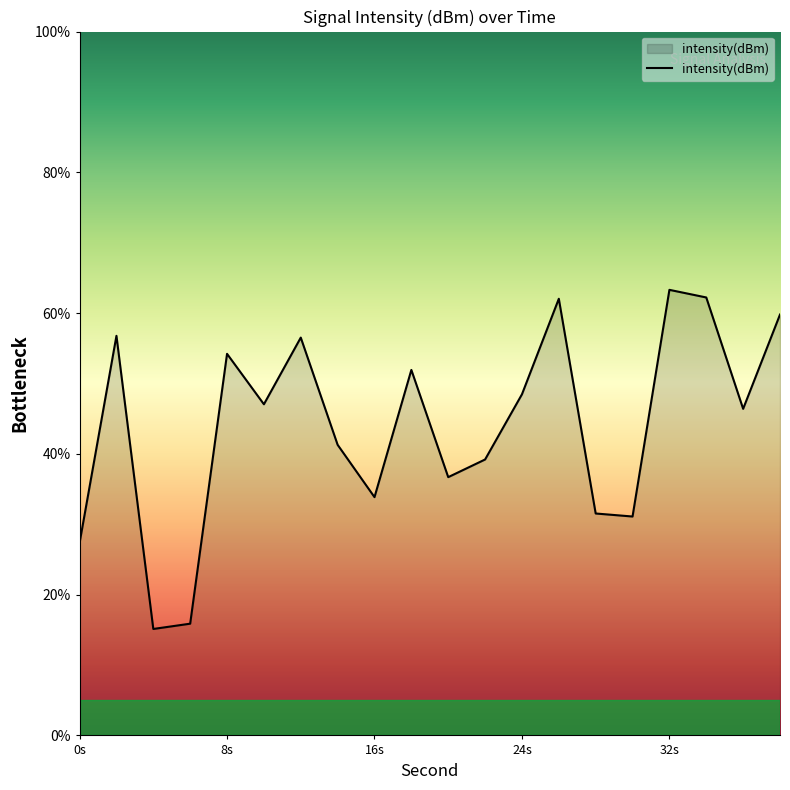

What is the greatest value displayed?

63.3